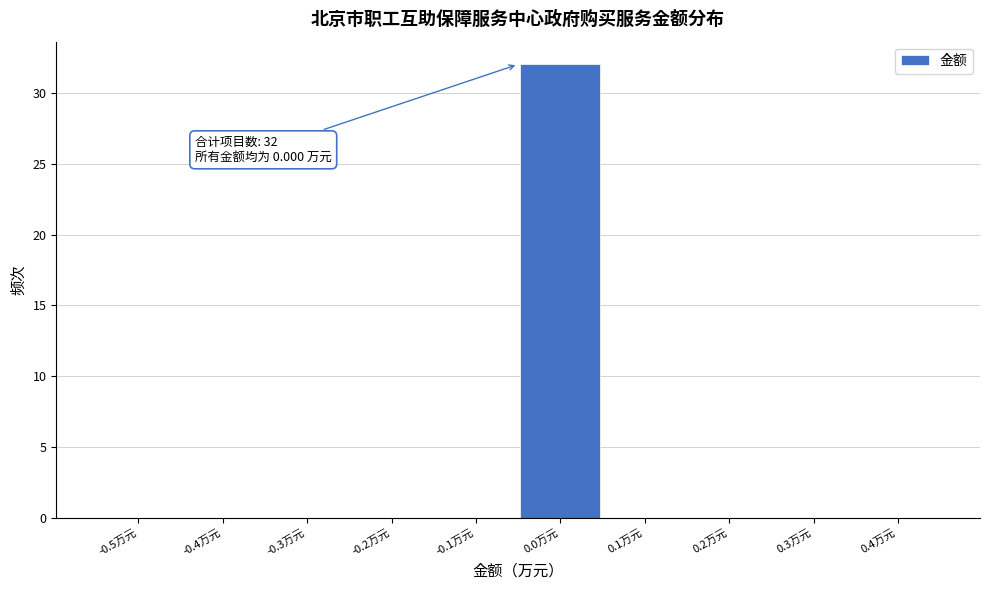

Reading left to right, what are all the values shown in this chart?

-0.5万元=0	-0.4万元=0	-0.3万元=0	-0.2万元=0	-0.1万元=0	0.0万元=32	0.1万元=0	0.2万元=0	0.3万元=0	0.4万元=0